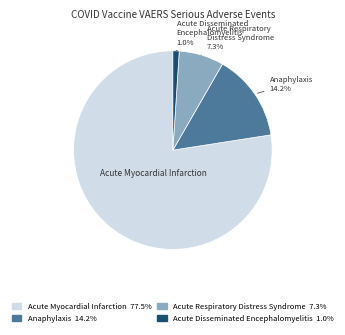

Does Acute Myocardial Infarction 77.5% account for over 50% of the chart?

Yes